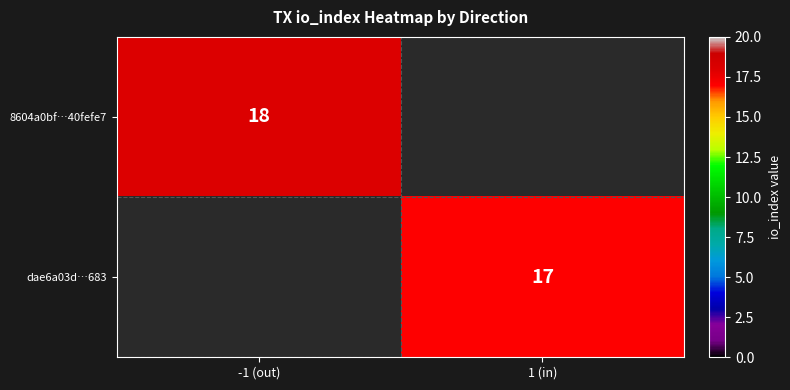

The 8604a0bf…40fefe7 series shows 28 at -1 (out). True or false?

False